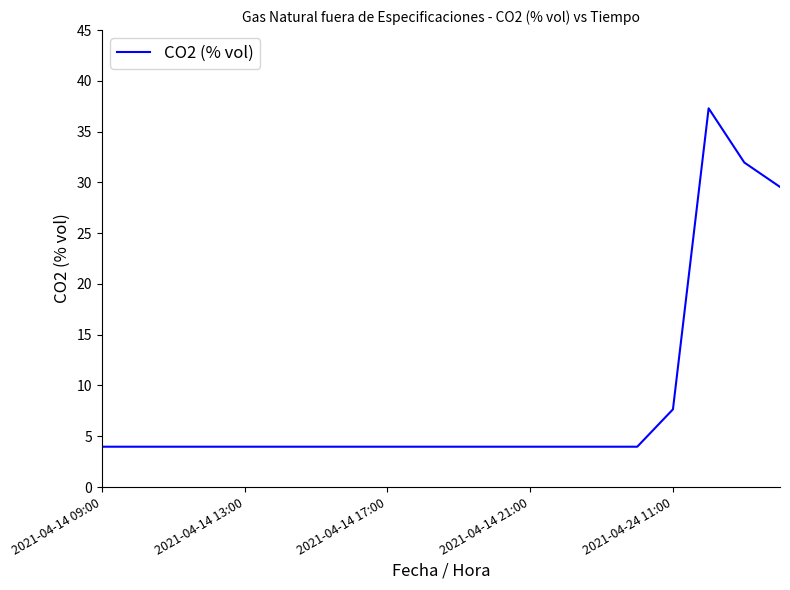

What is the smallest value displayed?

4.0